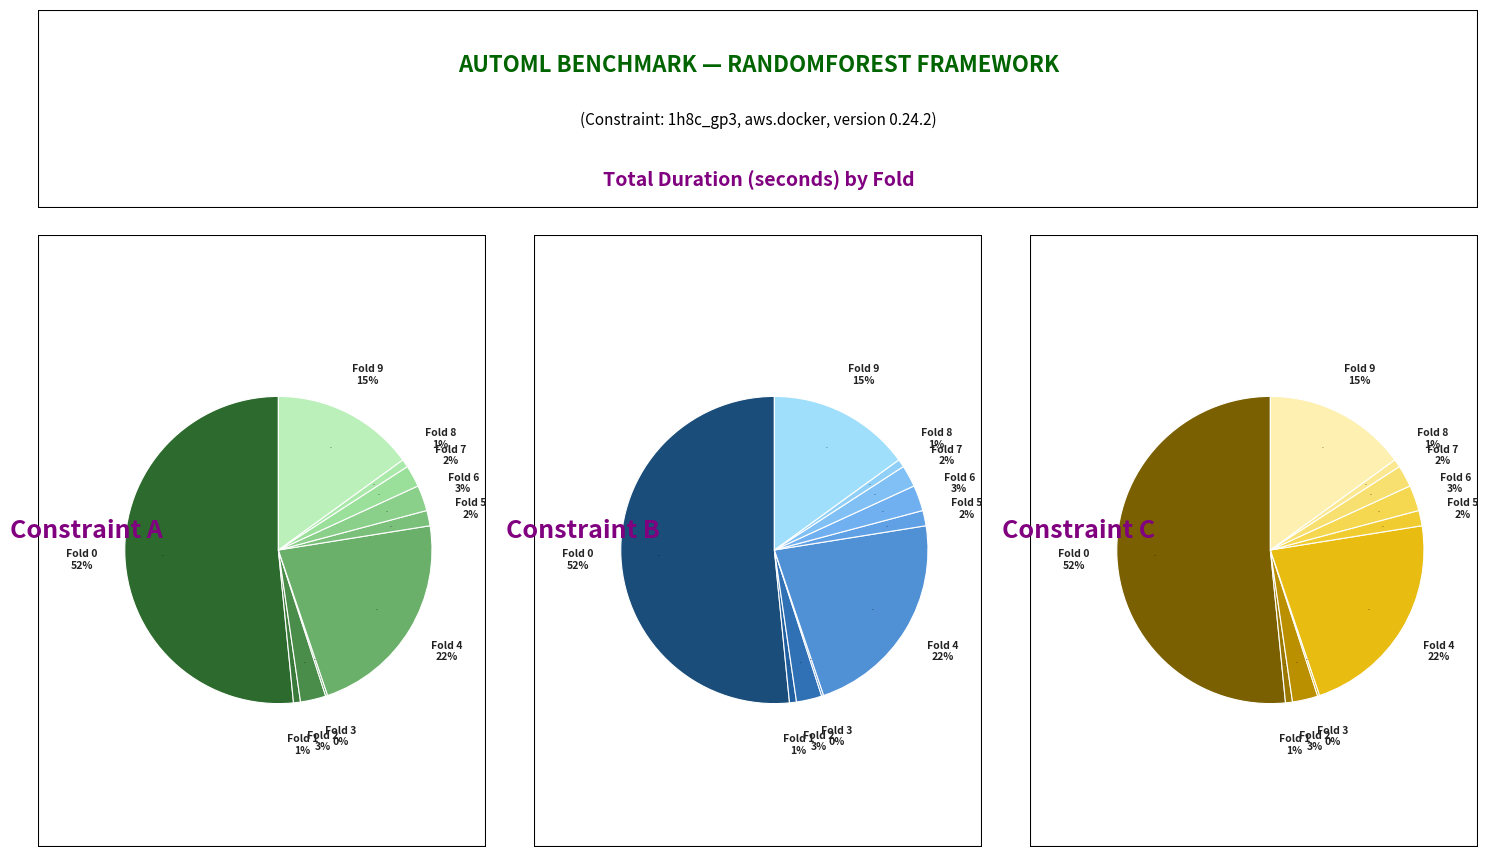

What is the smallest slice in the pie chart?

Fold 3